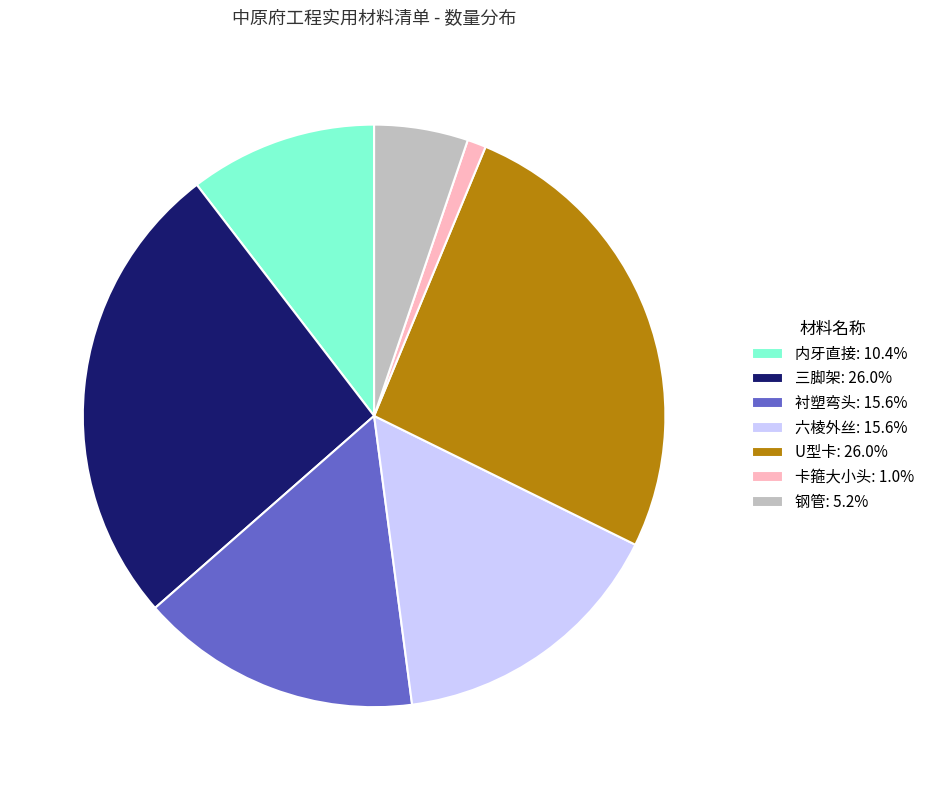

Is it true that 三脚架 is 26% of the pie?

True